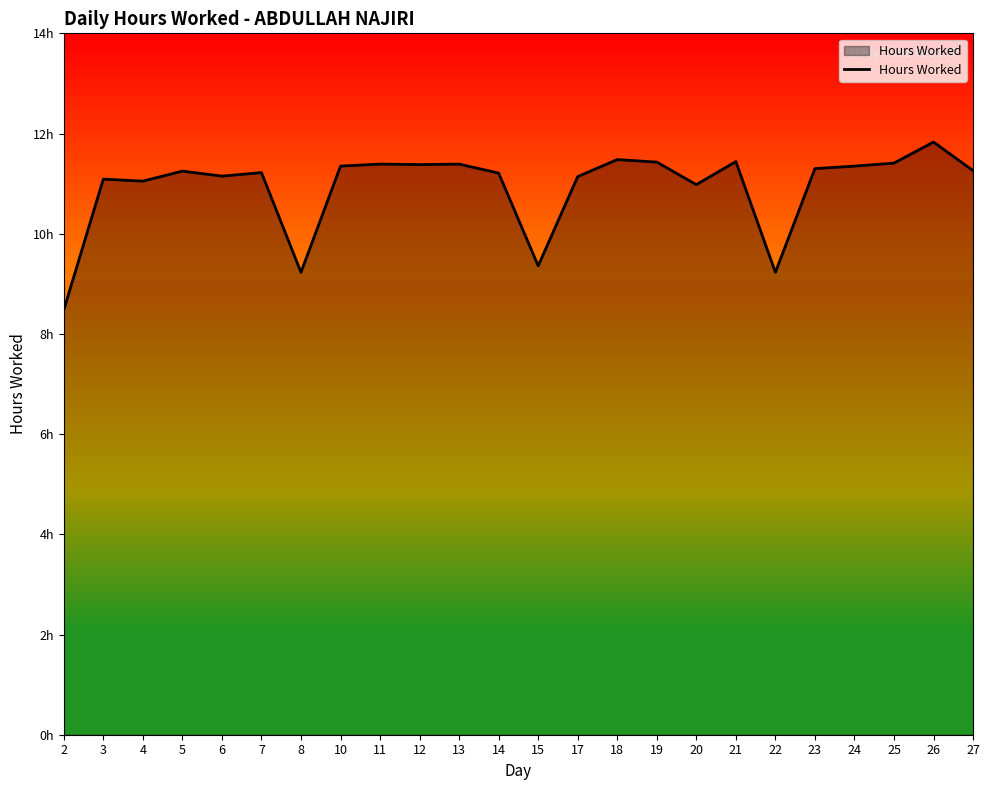

True or false: the data shows 11.3 at 23.

True